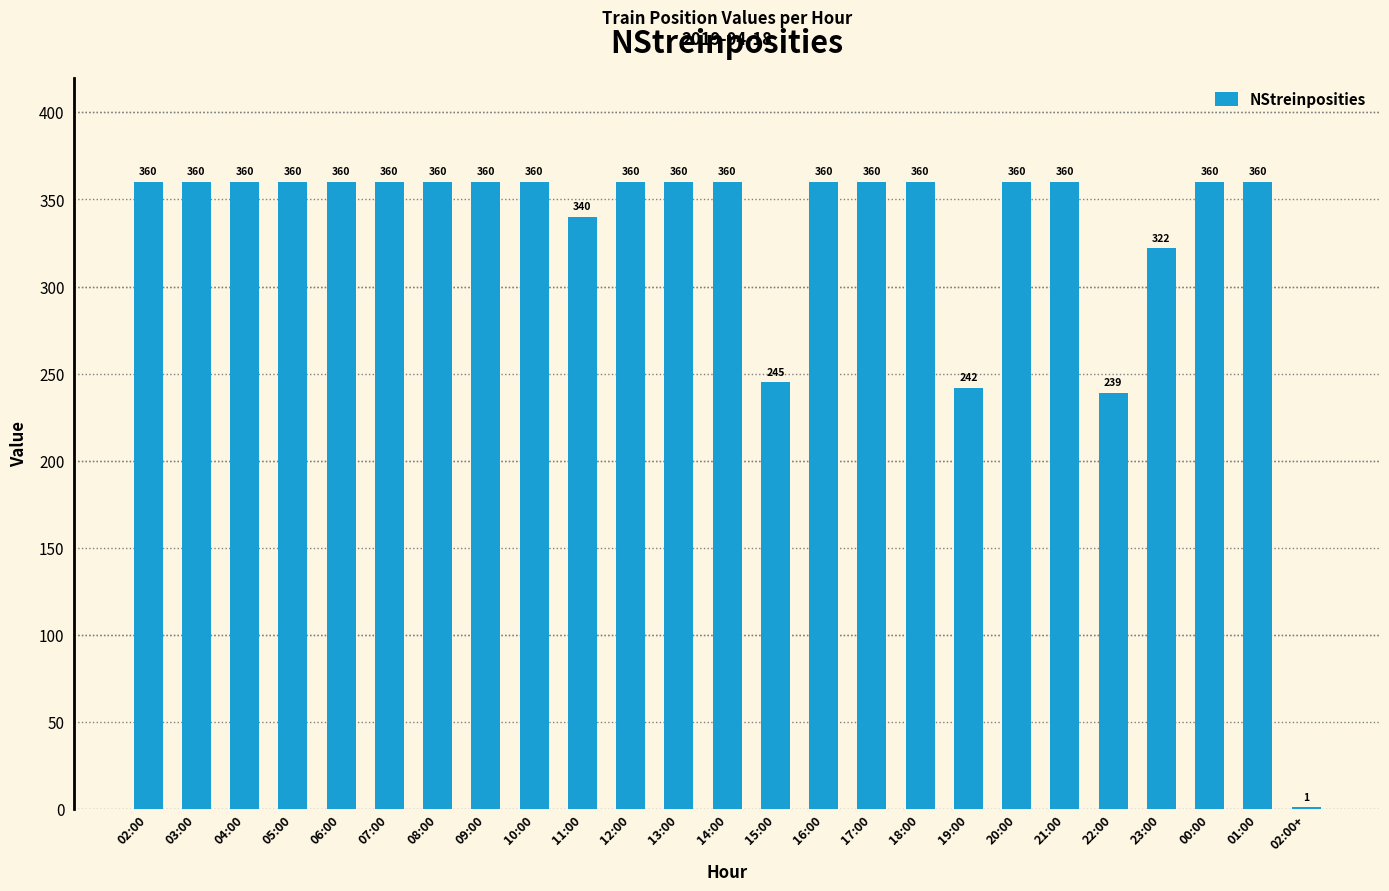

The chart shows a value of 248 at 18:00. True or false?

False